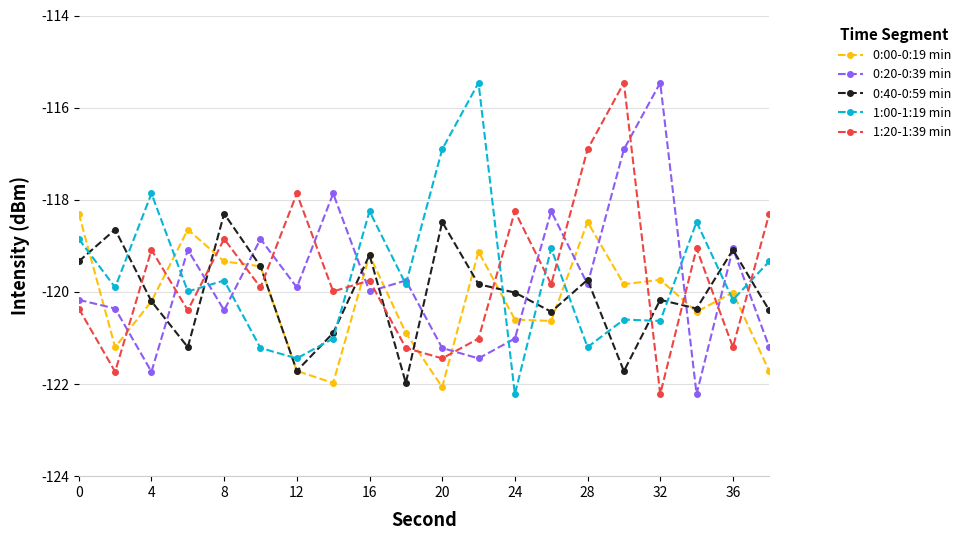

Which series ends up on top after the final intersection of 1:20-1:39 min and 0:00-0:19 min?

1:20-1:39 min